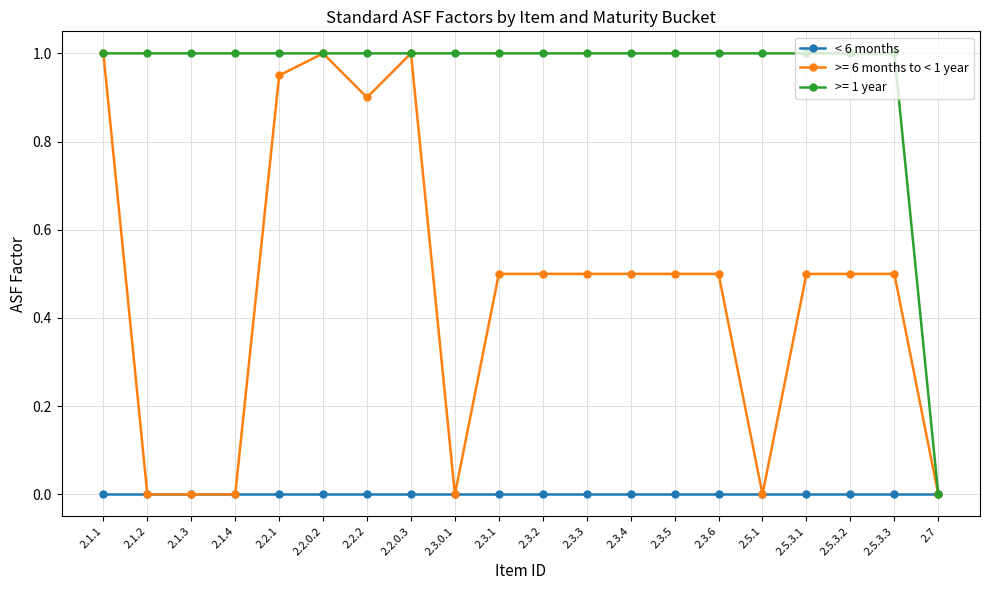

Does the chart have visible grid lines?

Yes